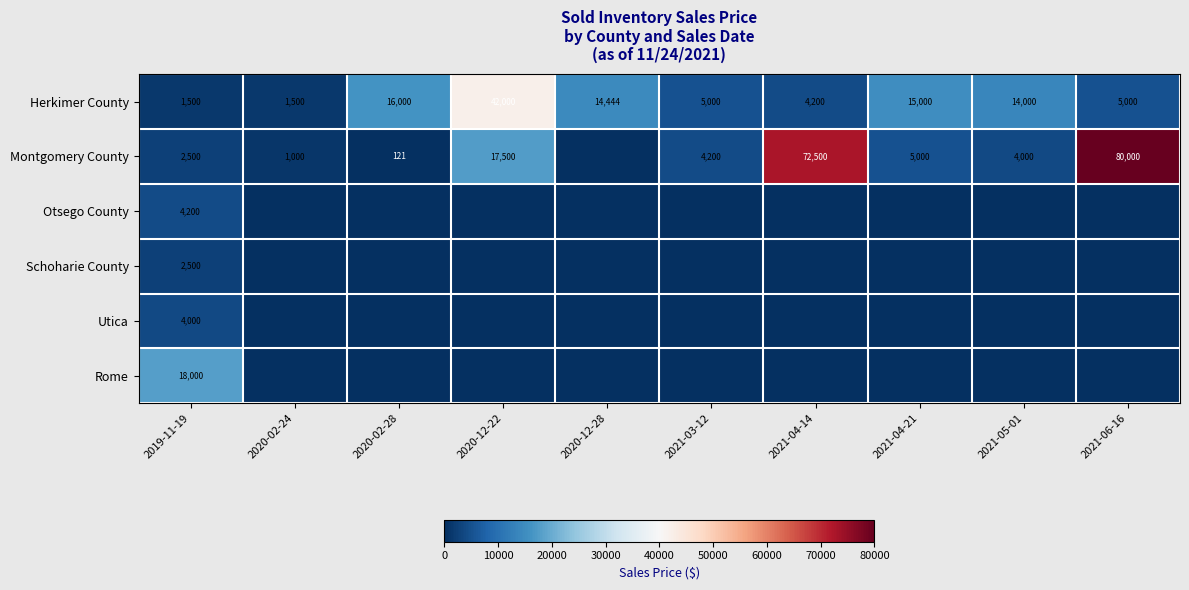

What is the sum of the Herkimer County values at 2021-05-01 and 2021-03-12?

19000